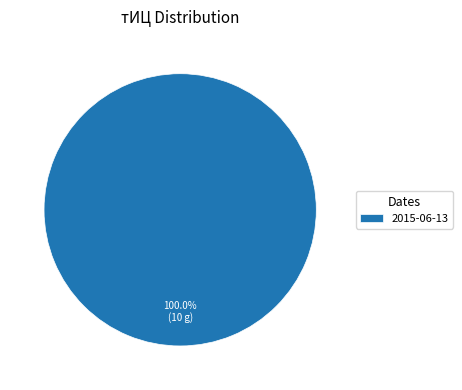

Rank the categories by value from lowest to highest.

2015-06-13